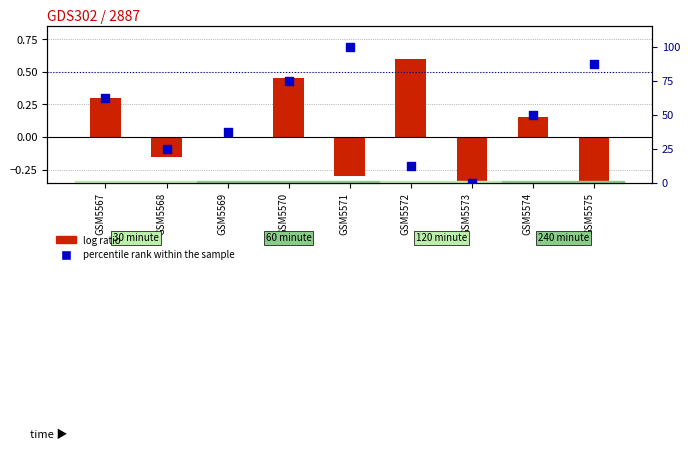

Is the value of log ratio at GSM5569 greater than the value of percentile rank within the sample at GSM5572?

No